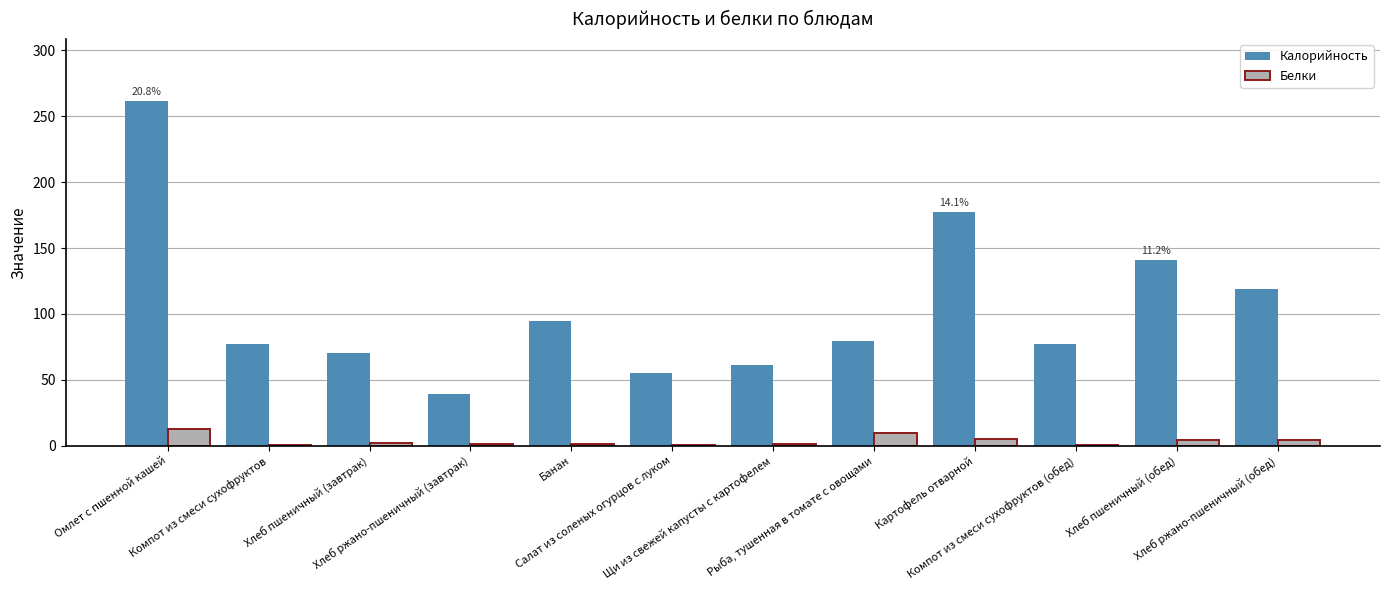

Which label corresponds to the largest value in the chart?

Омлет с пшенной кашей